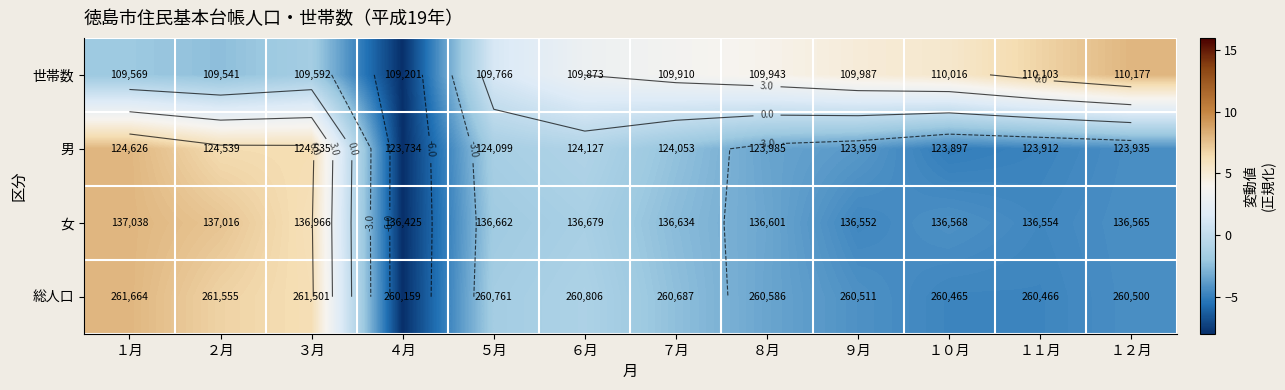

How many data points in 総人口 are less than -2?

7